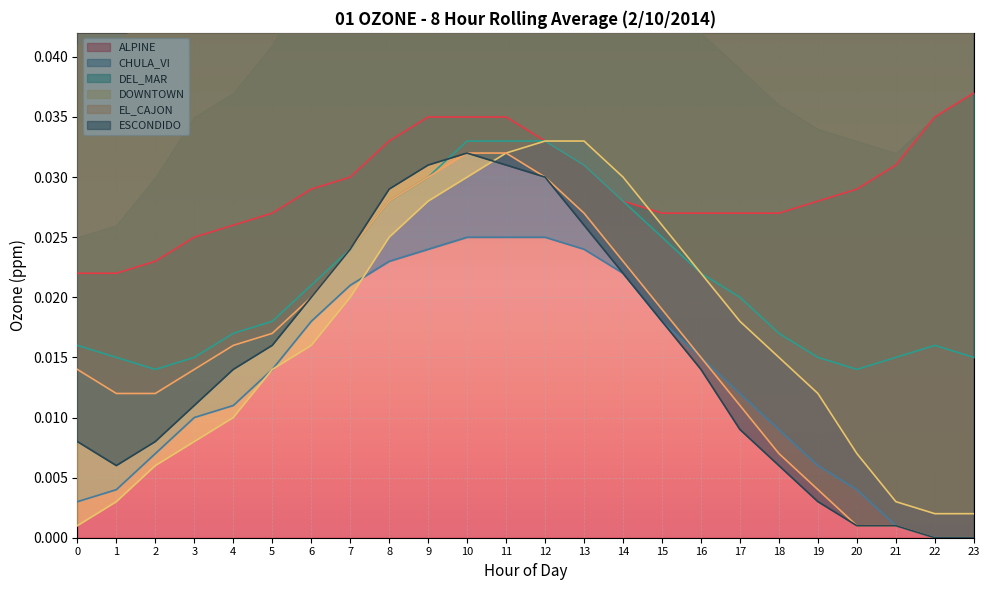

At which label does ALPINE reach its peak?

23